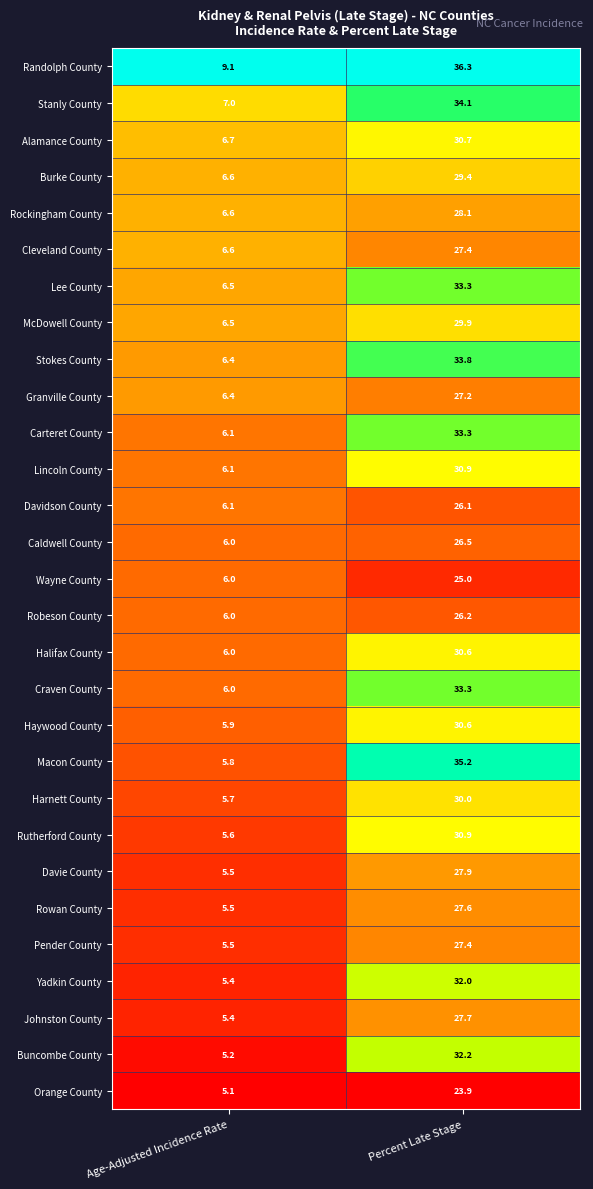

Which label corresponds to the largest value in the chart?

Percent Late Stage